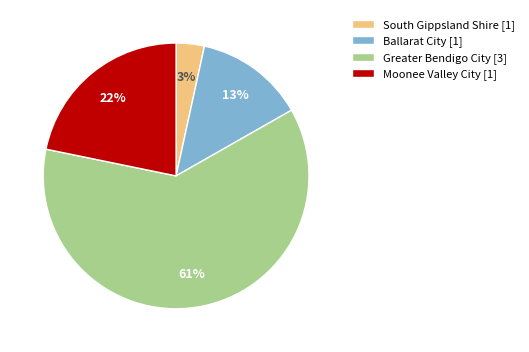

Which category accounts for the majority?

Greater Bendigo City [3]